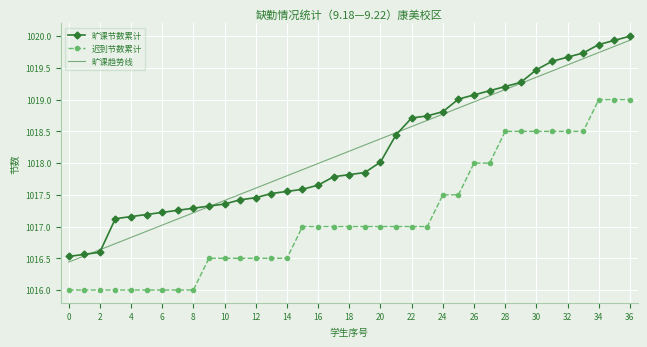

What is the greatest value displayed?

1020.0